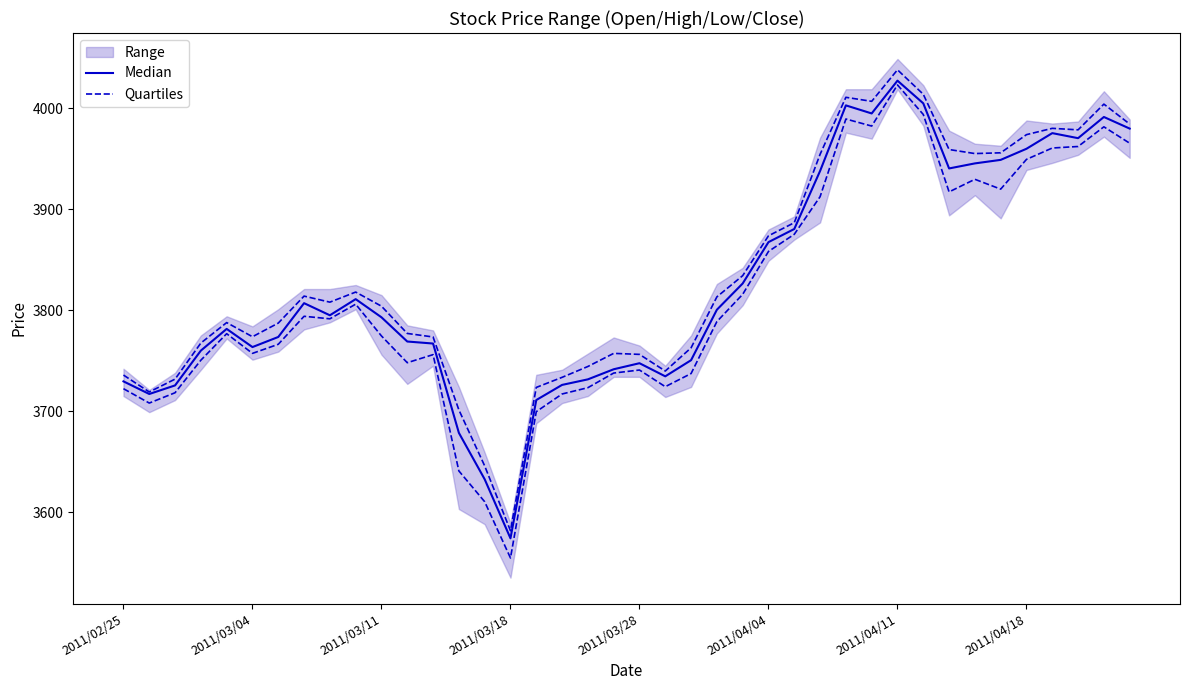

What is the sum of all Quartiles values?

152581.0